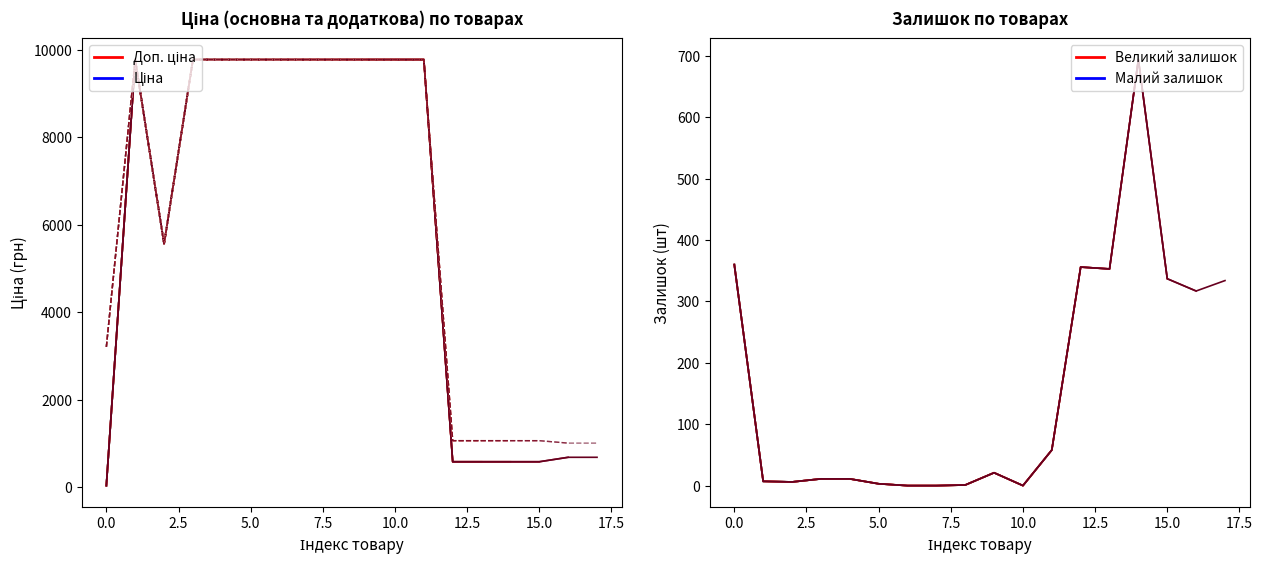

True or false: Доп. ціна and Ціна cross at least once.

False